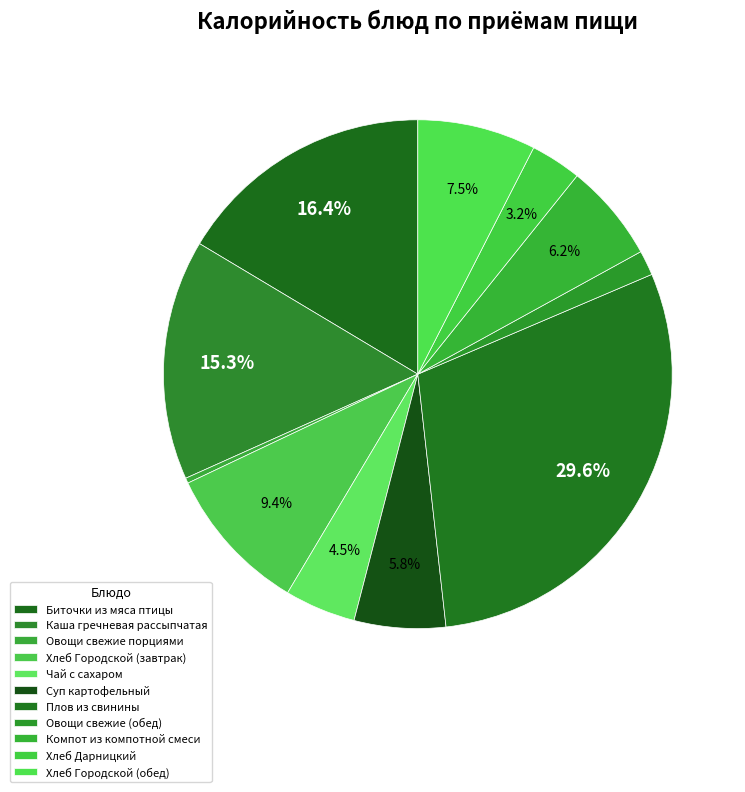

True or false: Хлеб Дарницкий accounts for 1% of the total.

False